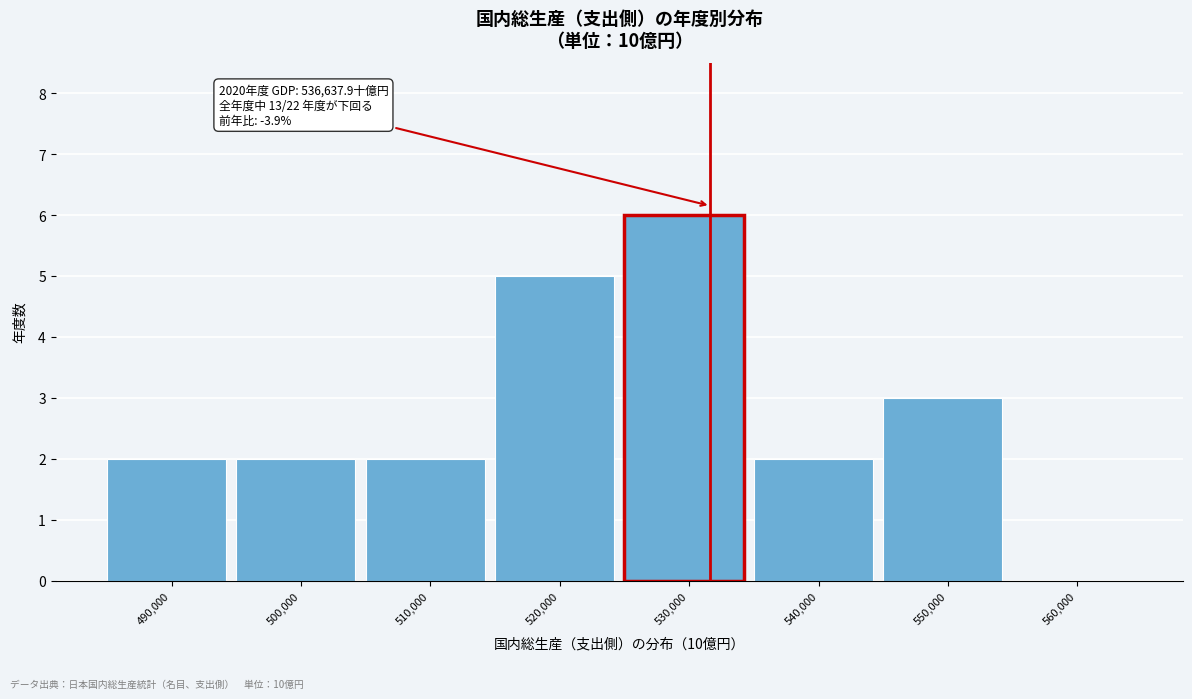

Reading left to right, what are all the values shown in this chart?

490,000=2	500,000=2	510,000=2	520,000=5	530,000=6	540,000=2	550,000=3	560,000=0